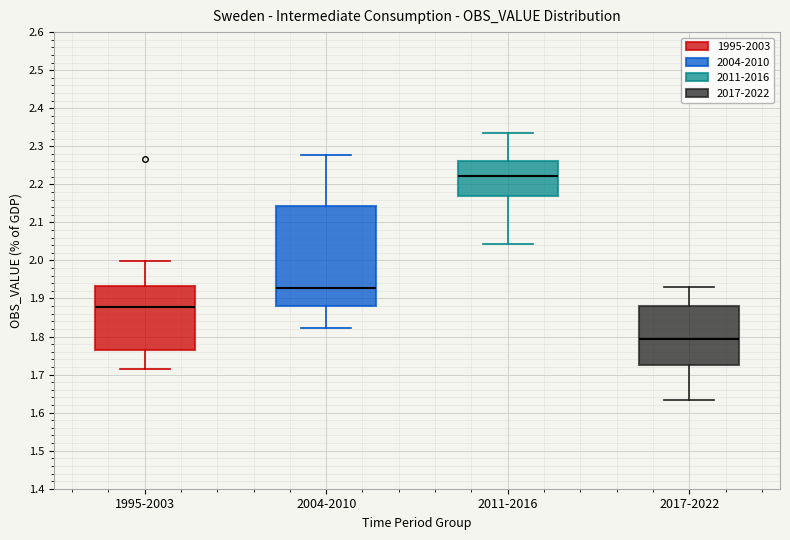

Comparing the boxes themselves (not the whiskers), which one is the tallest?

2004-2010